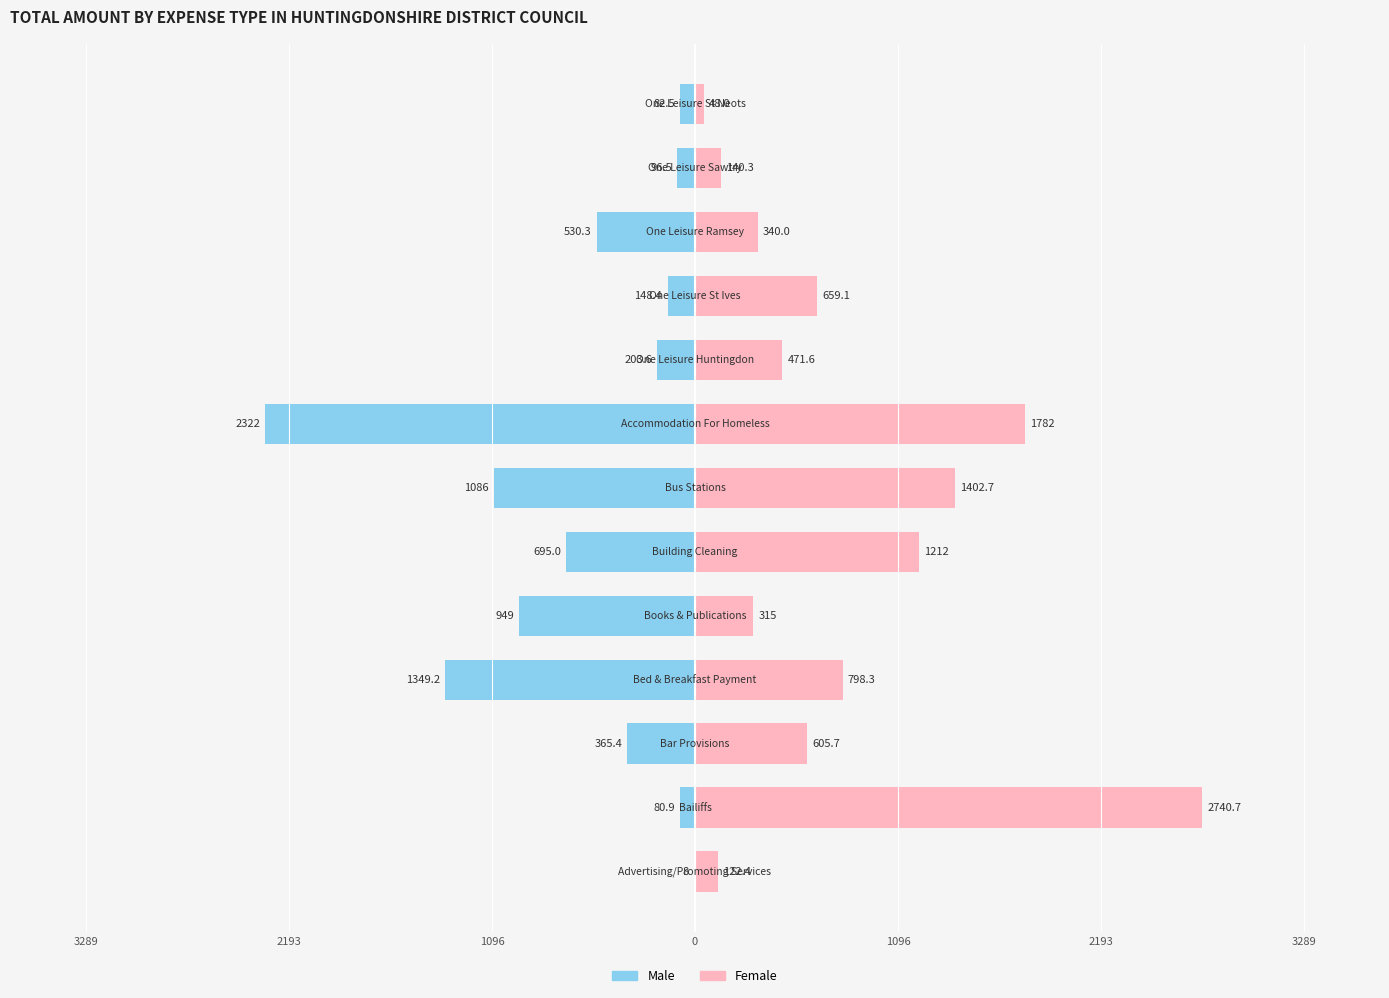

List the series in order of their peak value, highest first.

Female, Male